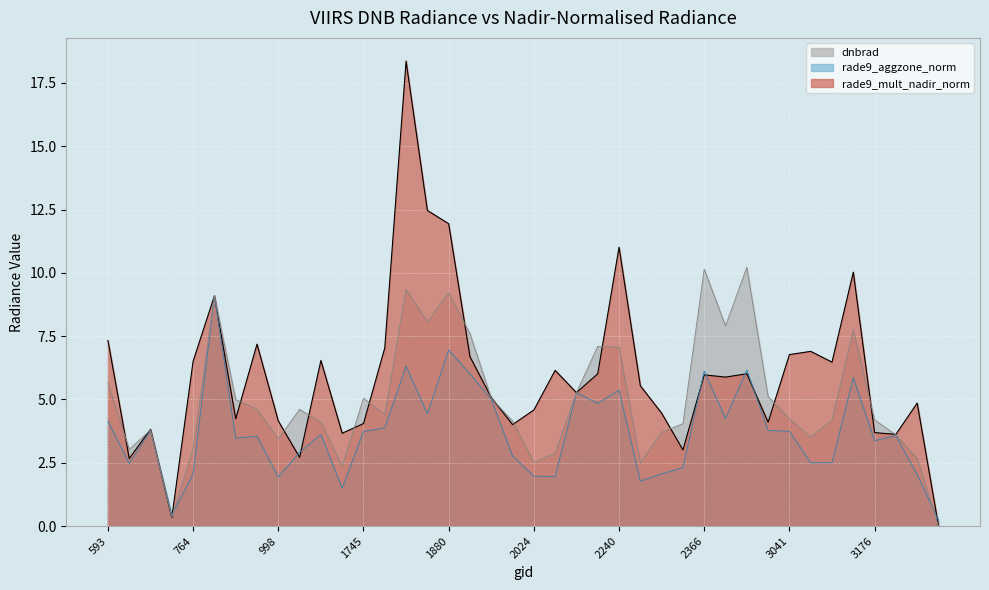

Where does the rade9_aggzone_line series first go above 3?

593